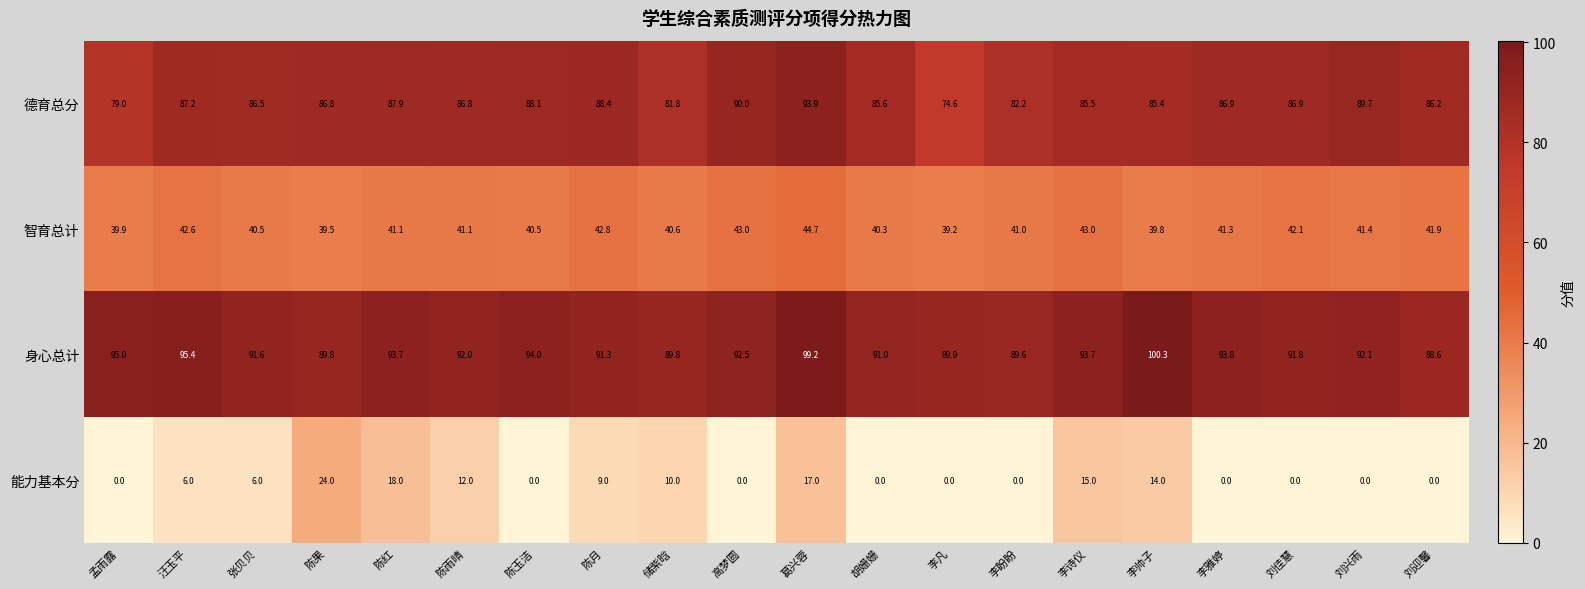

Which series has the largest total across all categories?

身心总计